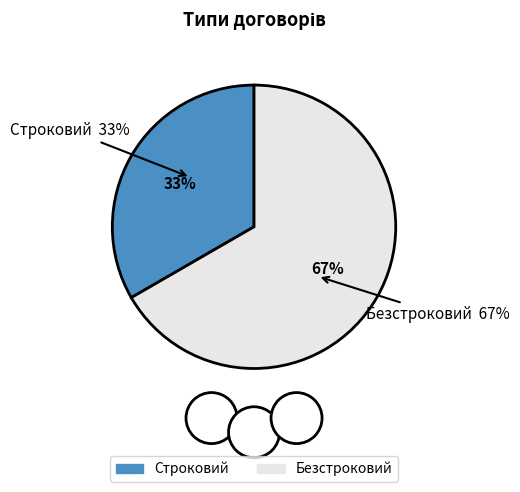

What percentage do Безстроковий and Строковий together represent?

100.0%